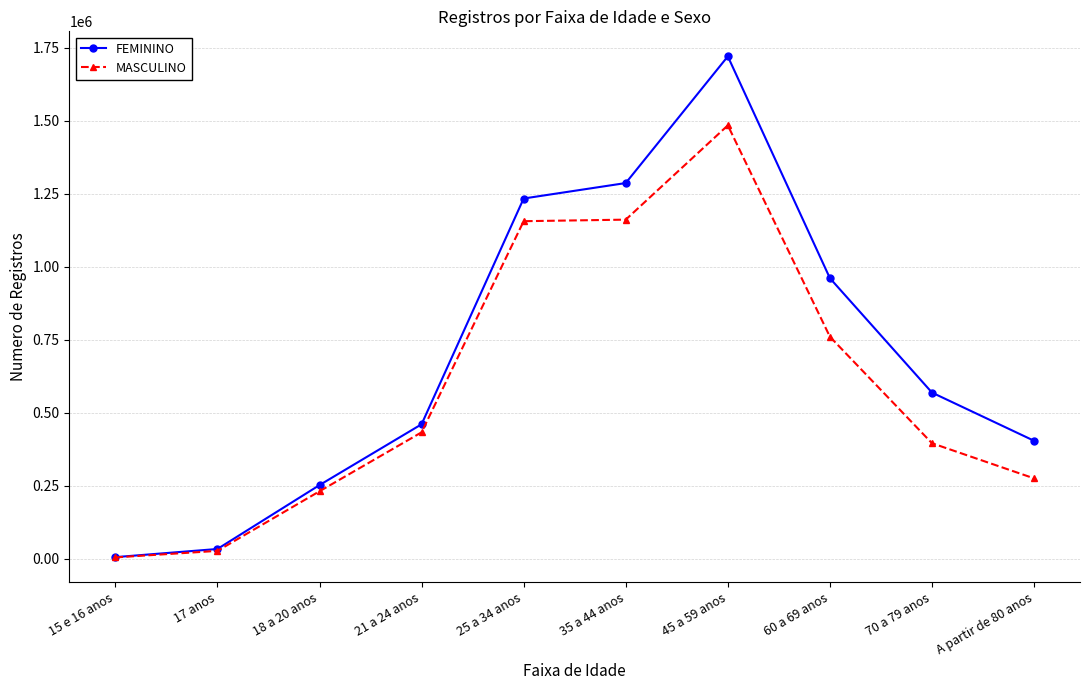

Where is FEMININO nearest to the value 862915?

60 a 69 anos